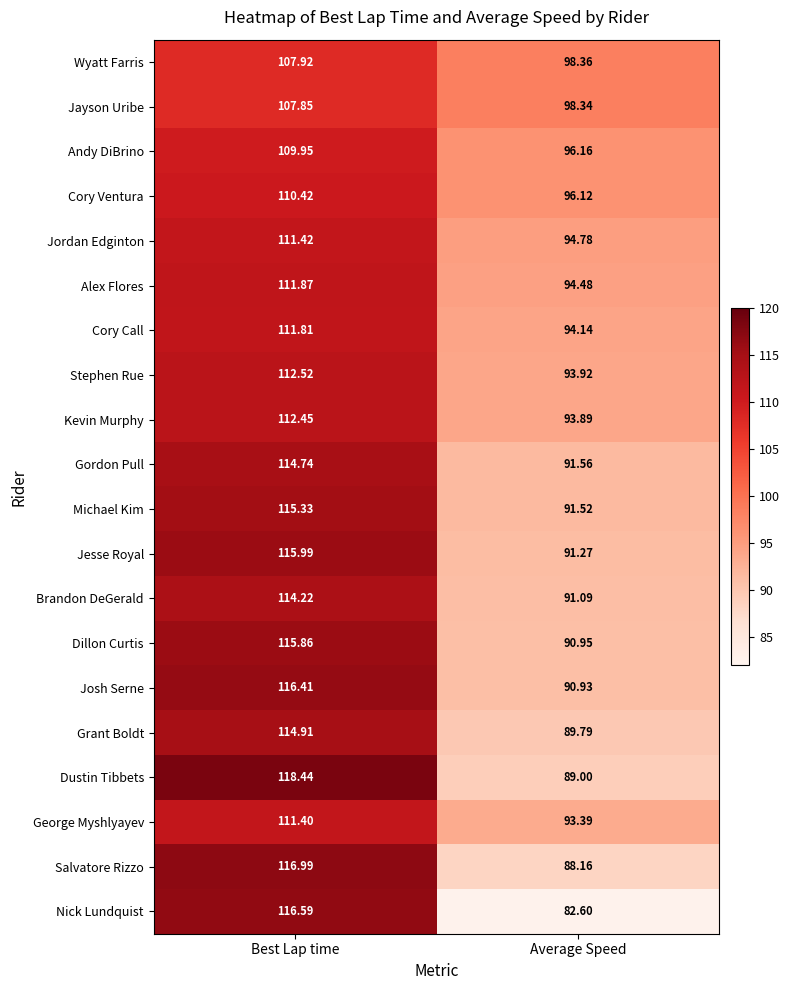

Where does the Michael Kim series first go above 115?

Best Lap time